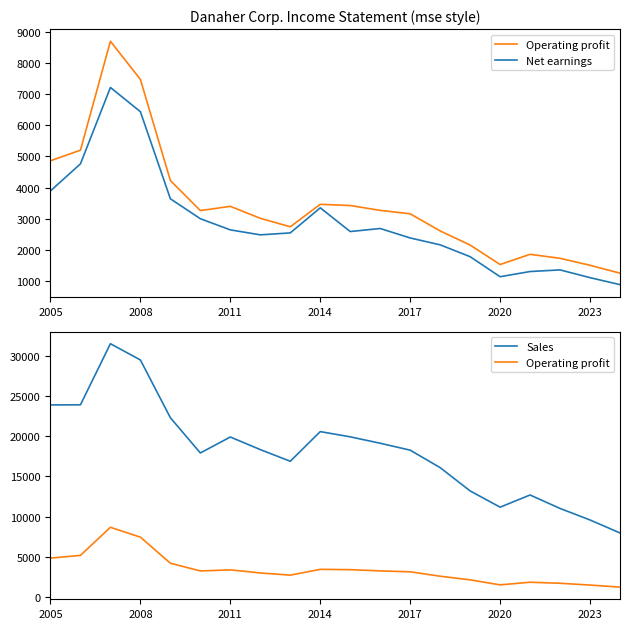

In Net earnings, how many points are lower than both neighbors (excluding endpoints)?

3